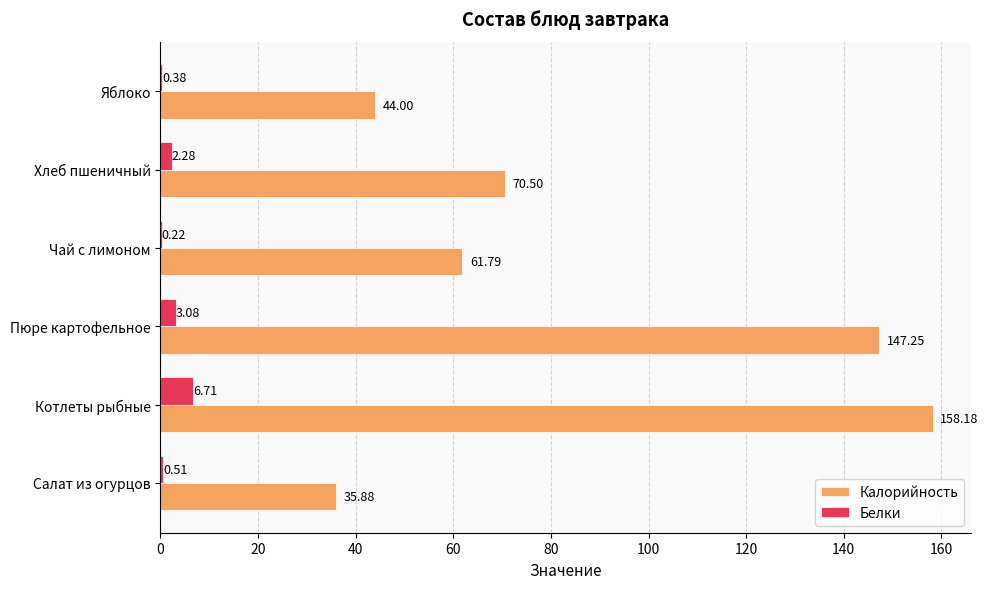

What is the sum of the Белки values at Салат из огурцов and Хлеб пшеничный?

2.8